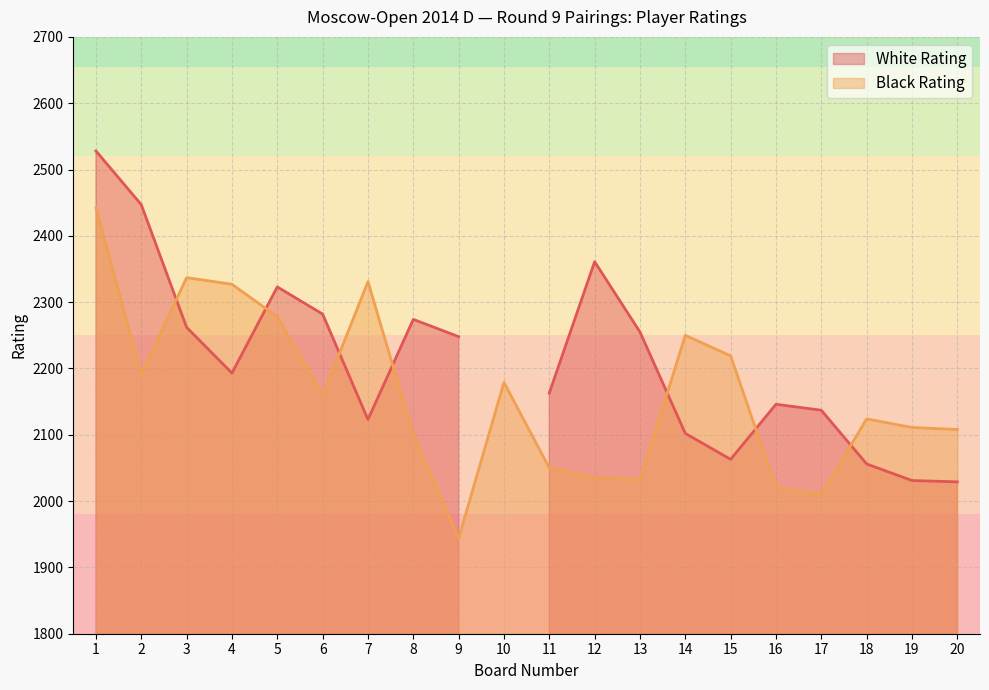

What is the minimum value shown in the chart?

1944